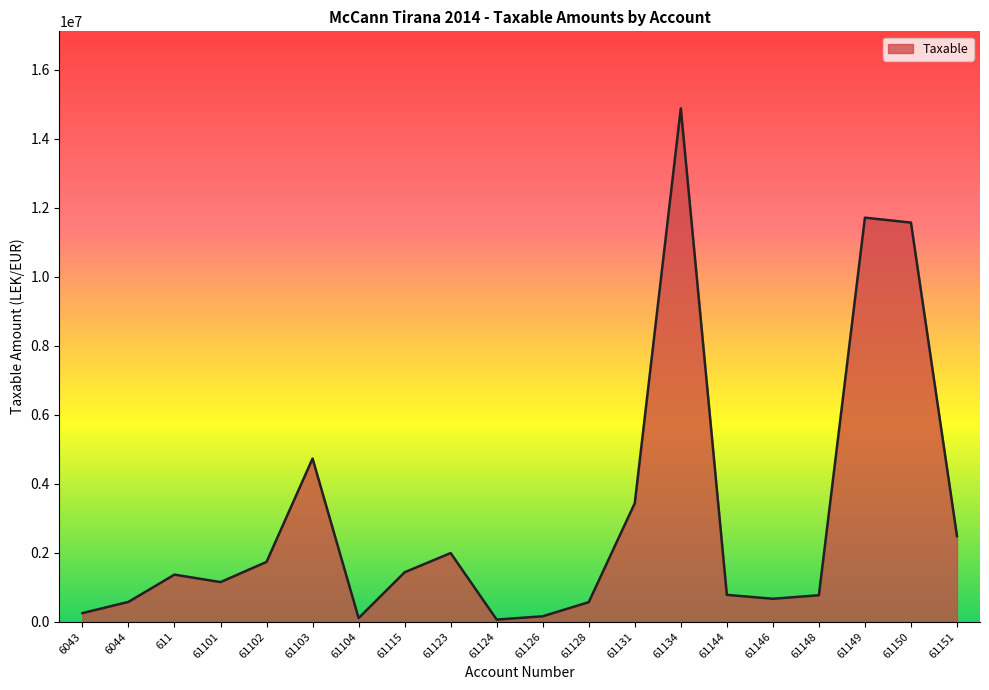

How many values exceed 1366068?

10